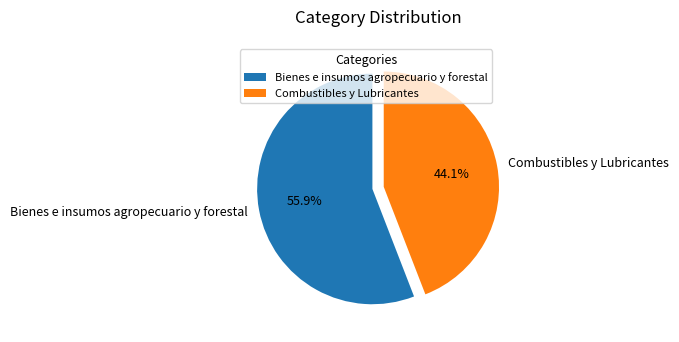

What percentage do Combustibles y Lubricantes and Bienes e insumos agropecuario y forestal together represent?

100.0%